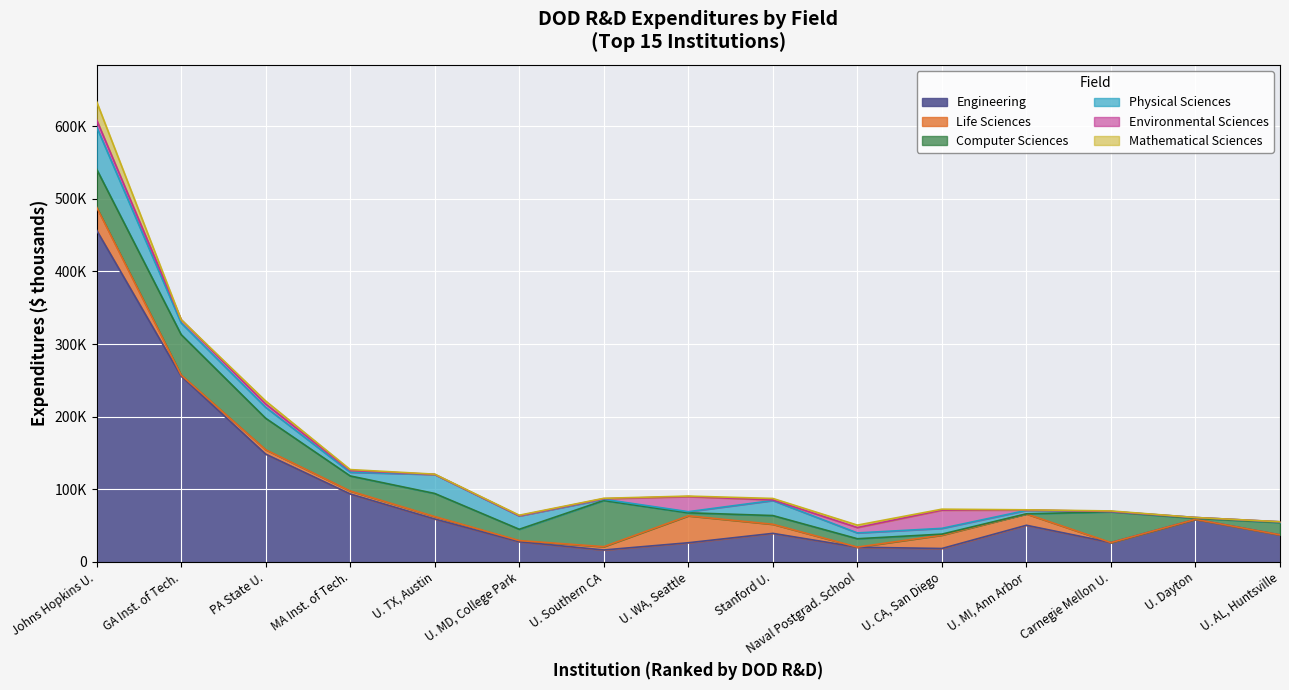

Which has a higher value, 10 or 5?

5